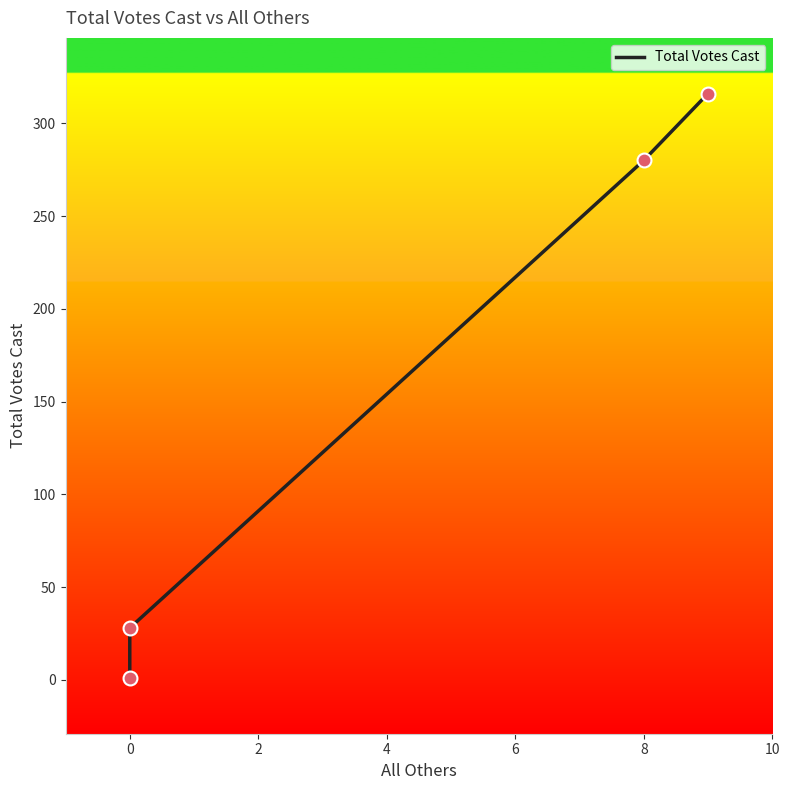

Which has a higher value, 8 or 0?

8